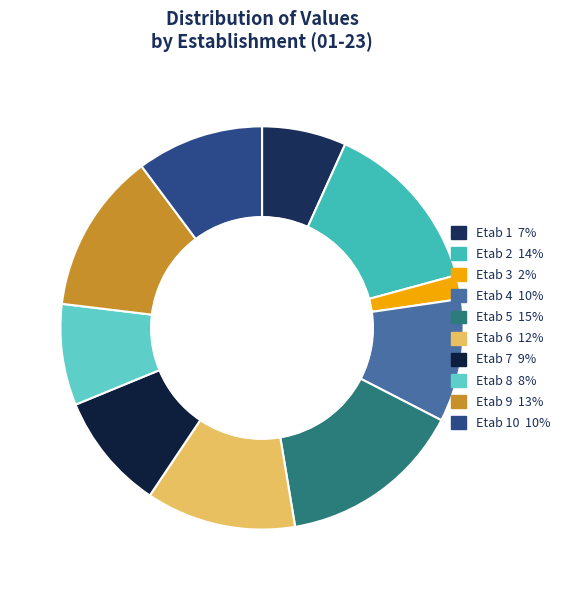

How many segments does this pie chart have?

10